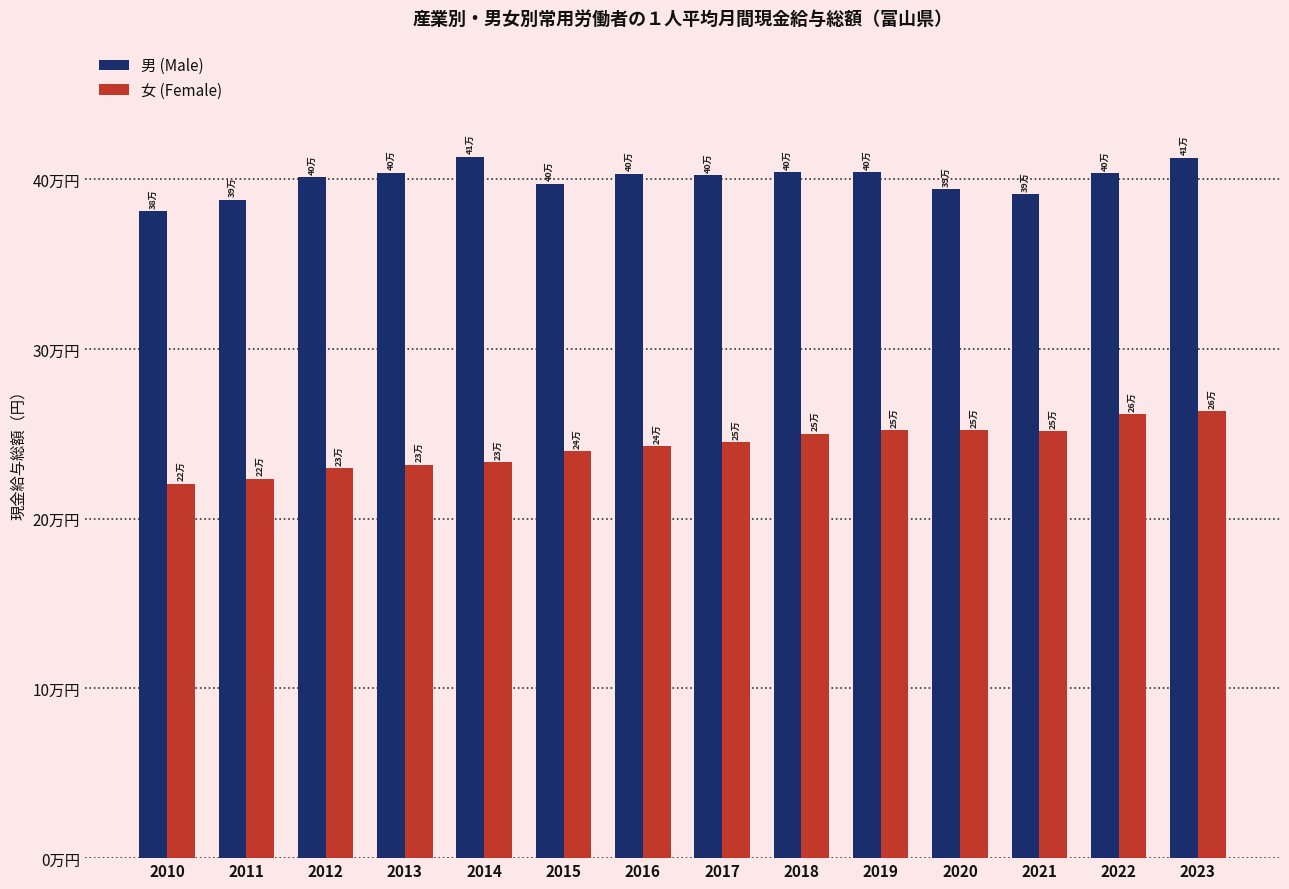

The 男 (Male) series shows 413195 at 2014. True or false?

True